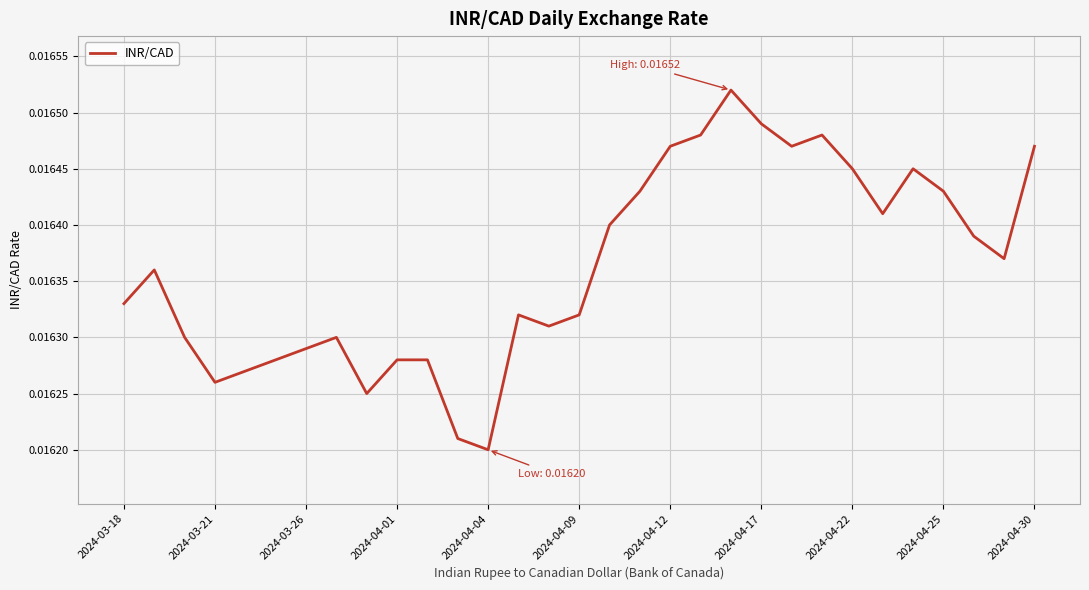

At which category does the data reach its first local valley?

2024-03-21